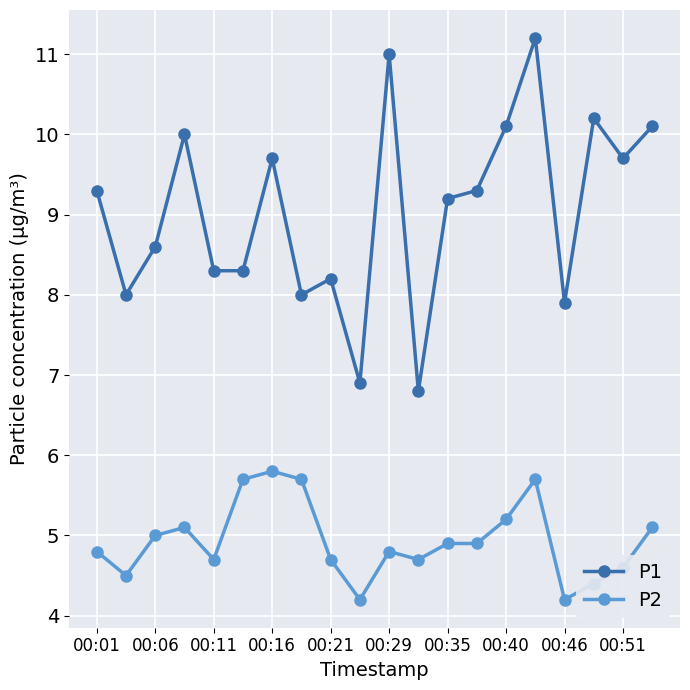

True or false: P1 and P2 intersect in this chart.

False